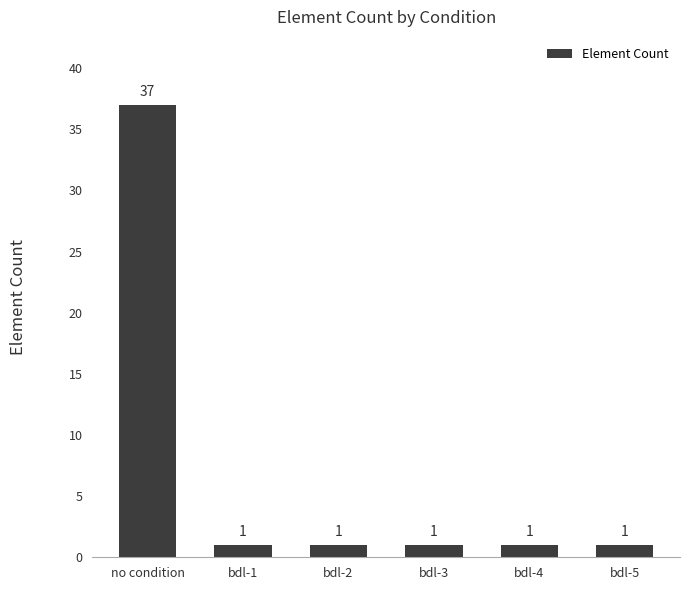

How many bars are there in total?

6